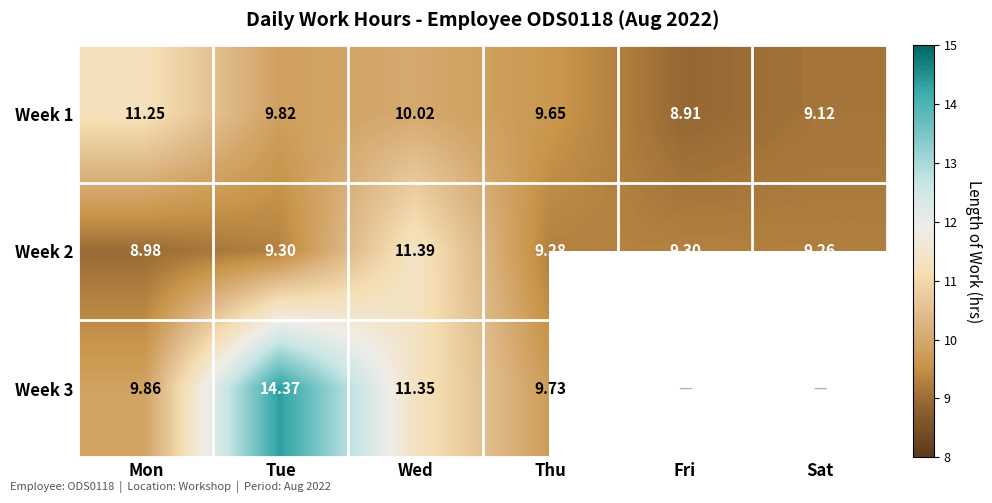

Rank the categories by Week 1 value from highest to lowest.

Mon, Wed, Tue, Thu, Sat, Fri